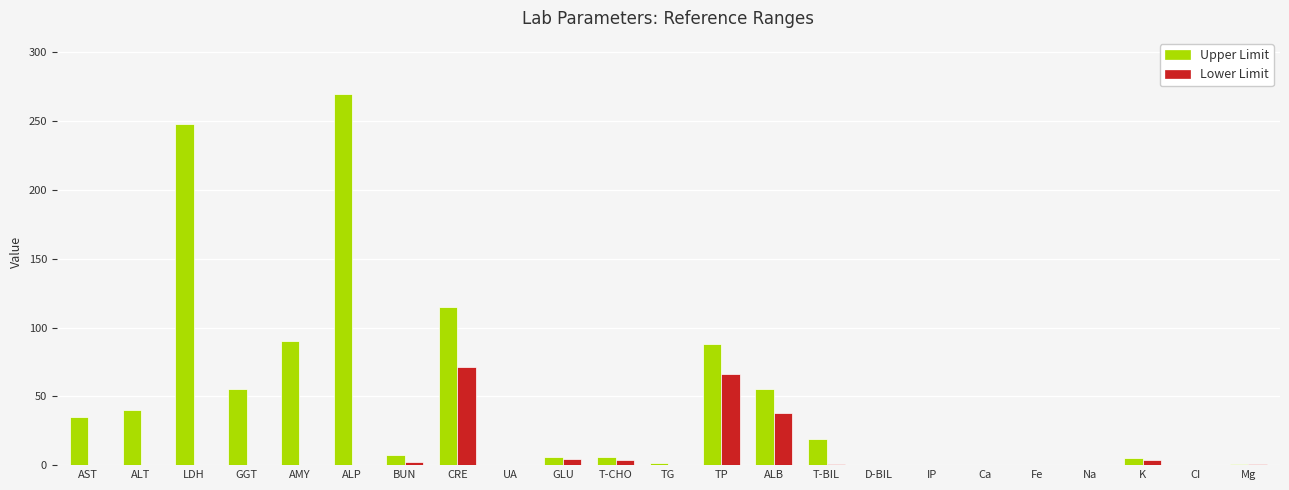

Between LDH and T-BIL, which series saw the biggest shift?

Upper Limit